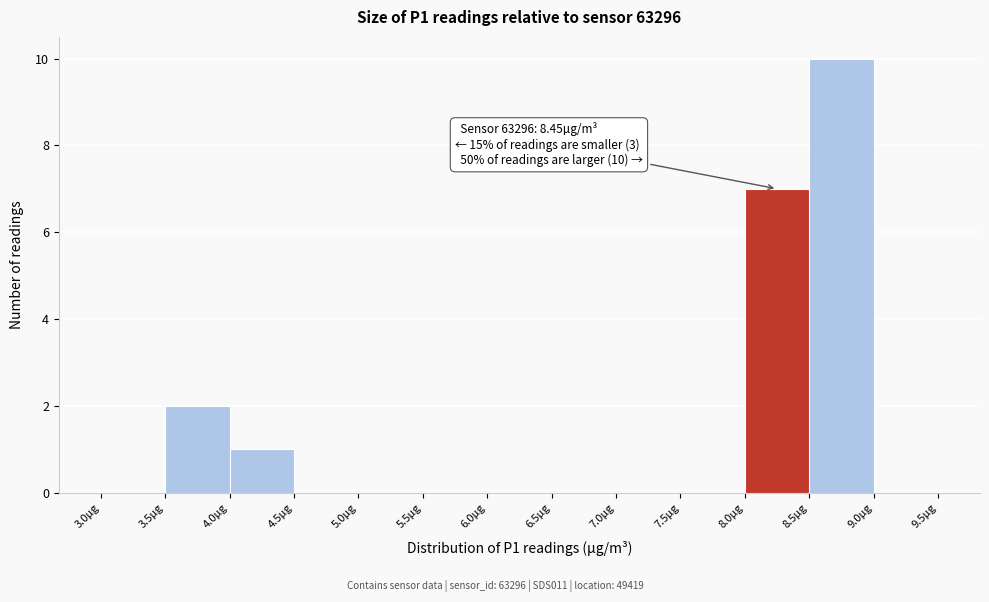

Over which range of the x-axis is the bar tallest?

8.5 to 9.0